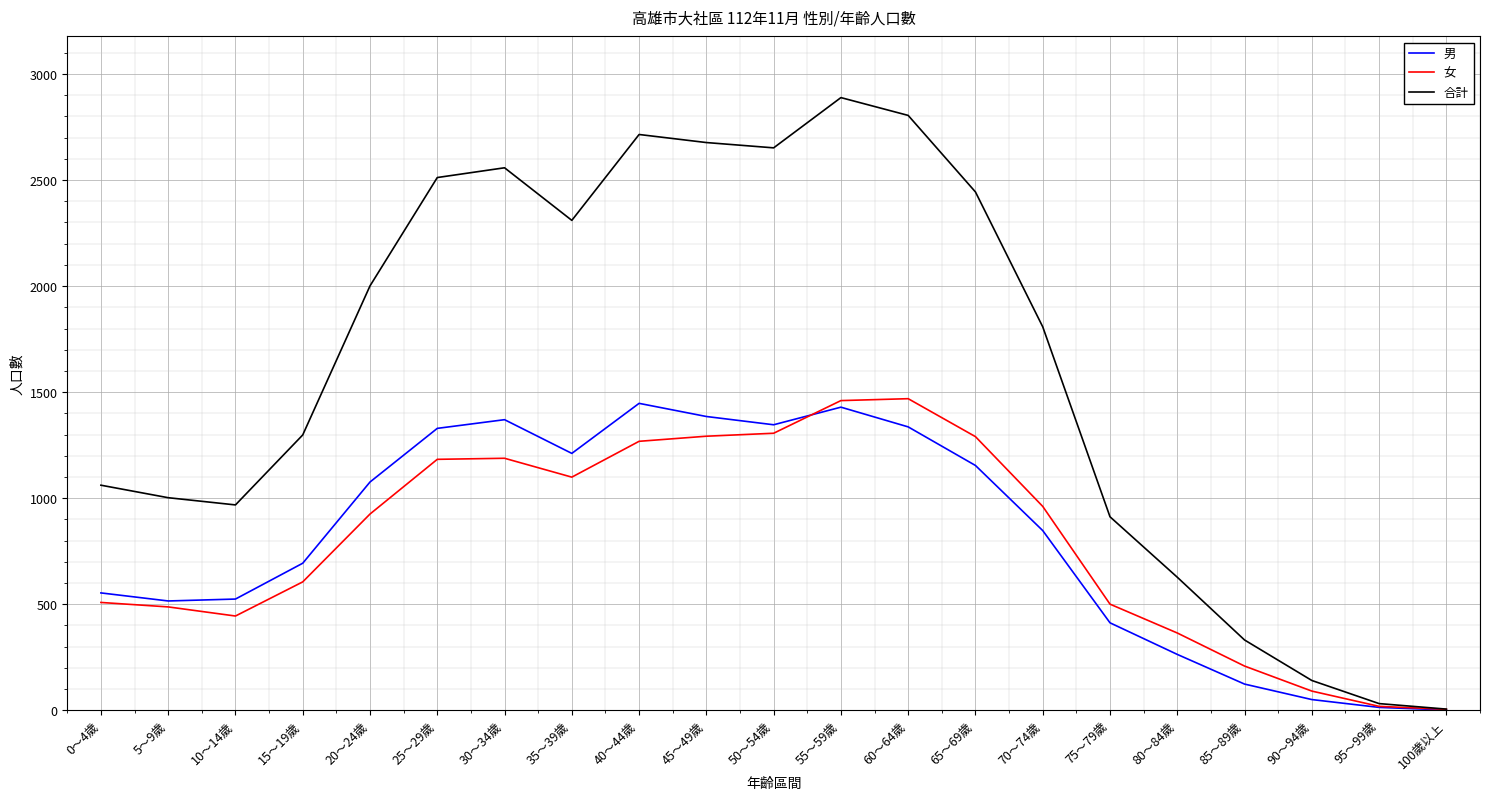

What is the maximum value shown in the chart?

2889